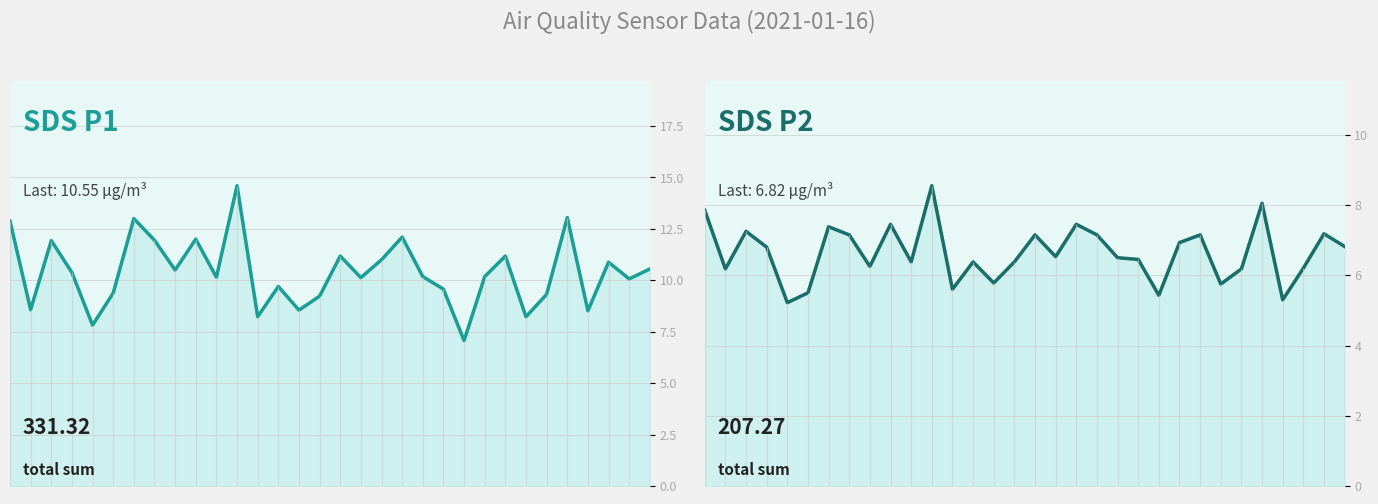

Where is SDS_P1 nearest to the value 10?

30